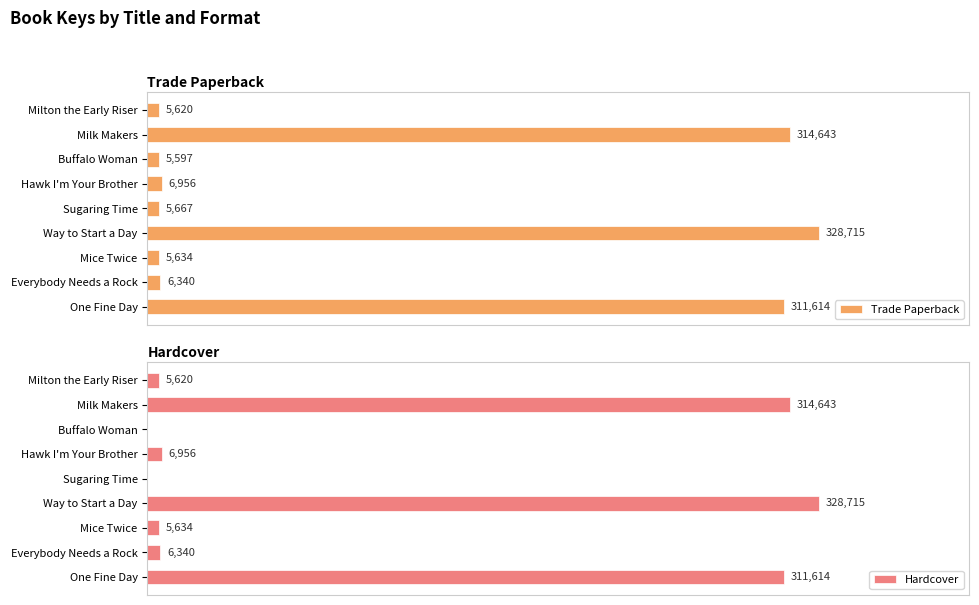

List the labels in order of Trade Paperback value, largest first.

Way to Start a Day, Milk Makers, One Fine Day, Hawk I'm Your Brother, Everybody Needs a Rock, Sugaring Time, Mice Twice, Milton the Early Riser, Buffalo Woman